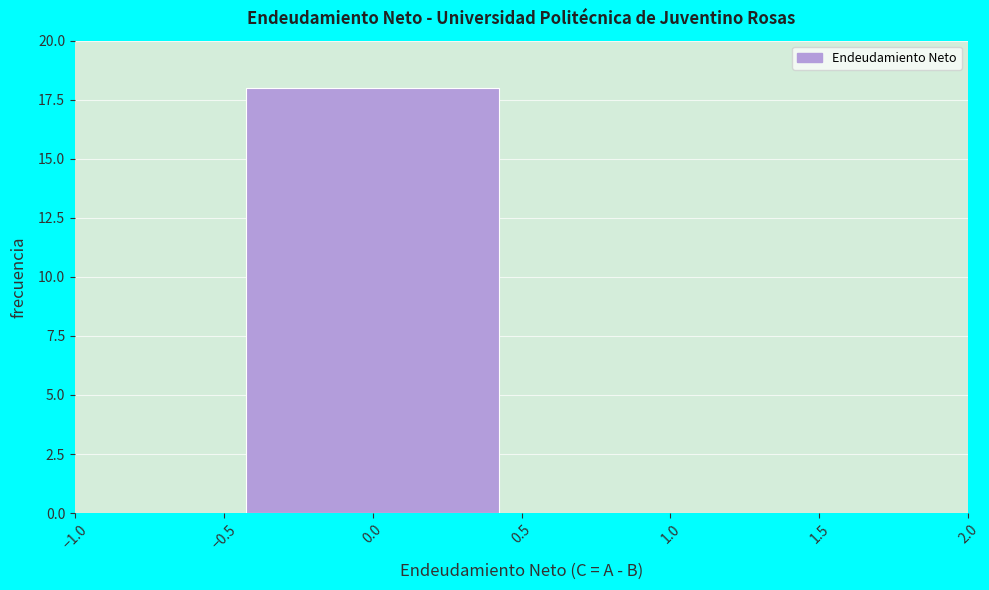

Reading left to right, list every bar in this chart as the range it spans on the x-axis followed by its height. The values are not printed on the chart, so give them approximately, as read against the axis.

-0.5 to 0.5: 18
0.5 to 1.5: 0